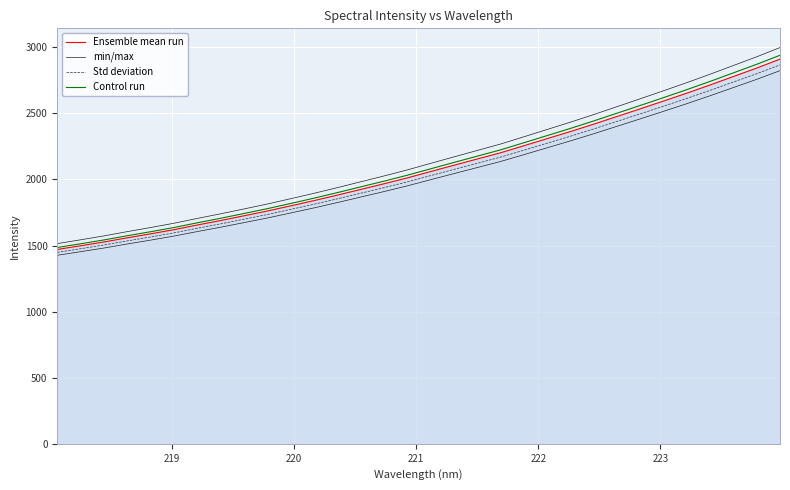

True or false: Std deviation and min/max intersect in this chart.

False